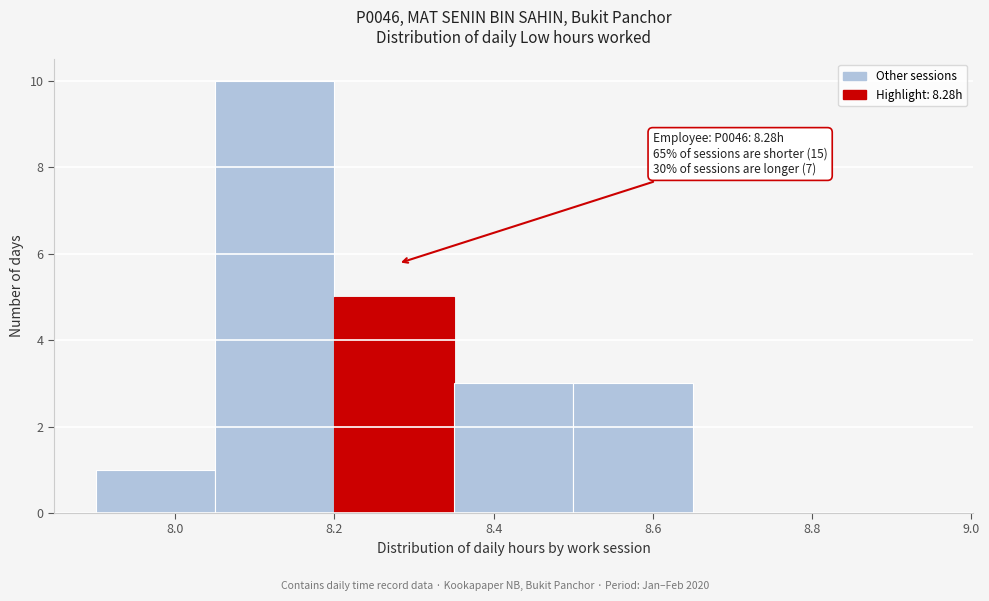

Which range on the x-axis has the tallest bar?

8.05 to 8.20